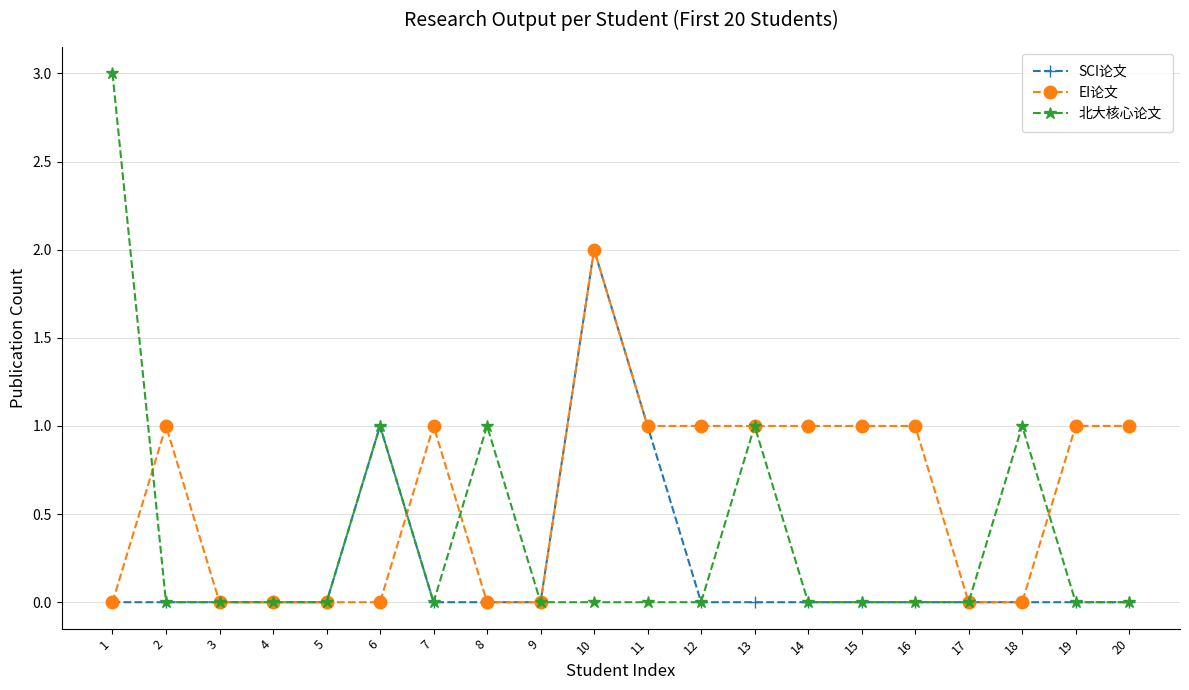

Does the chart display data point markers on the line(s)?

Yes